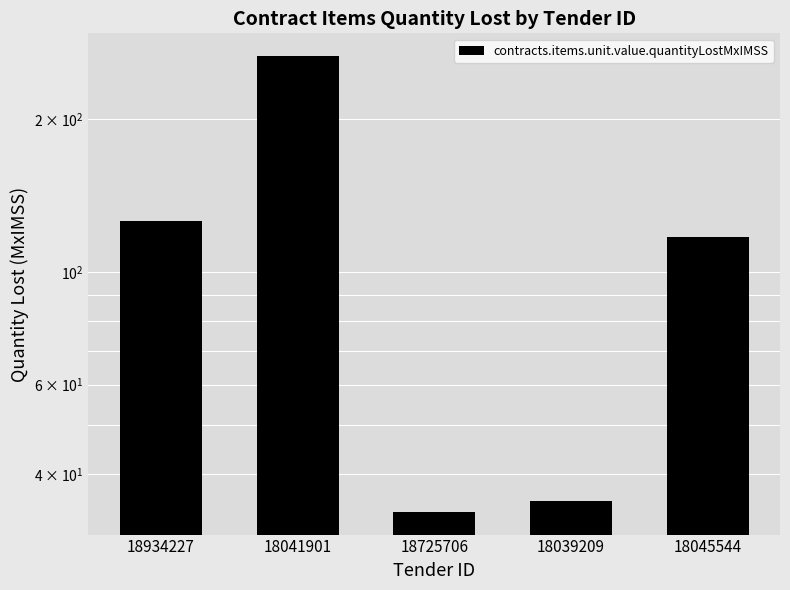

What is the value of the 4th bar from the left?

35.3